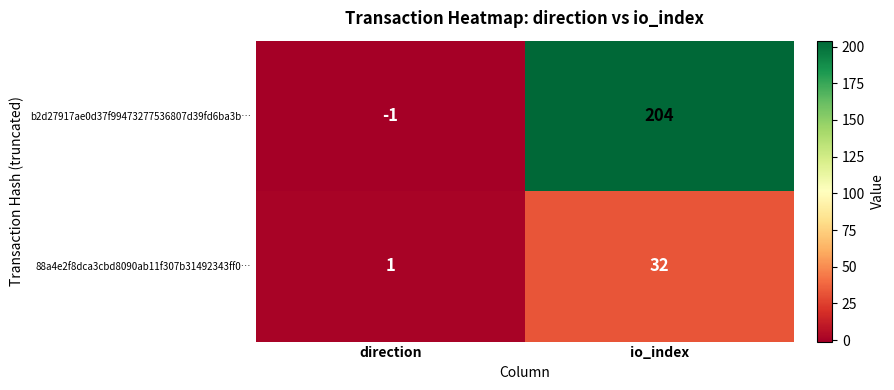

How many series are shown in this chart?

2